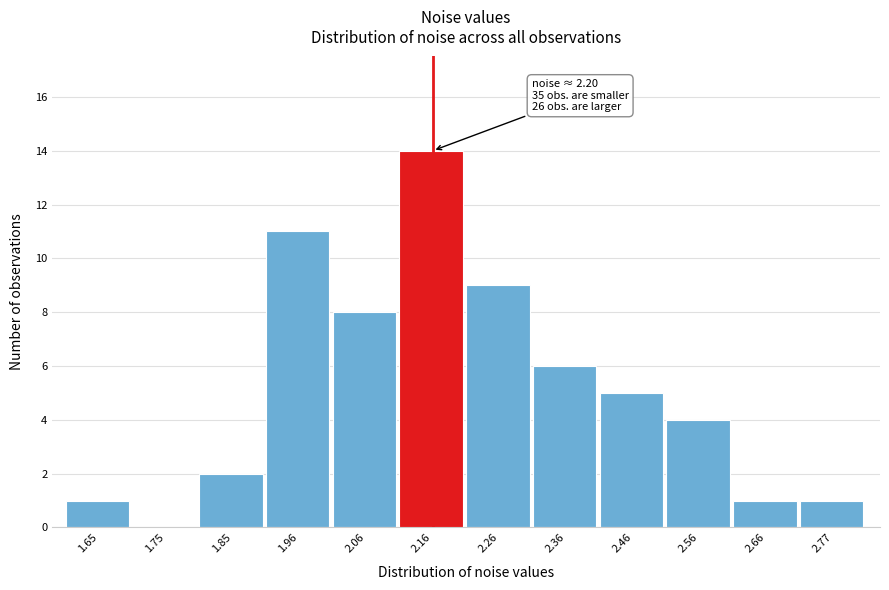

Which range on the x-axis has the tallest bar?

2.10 to 2.20